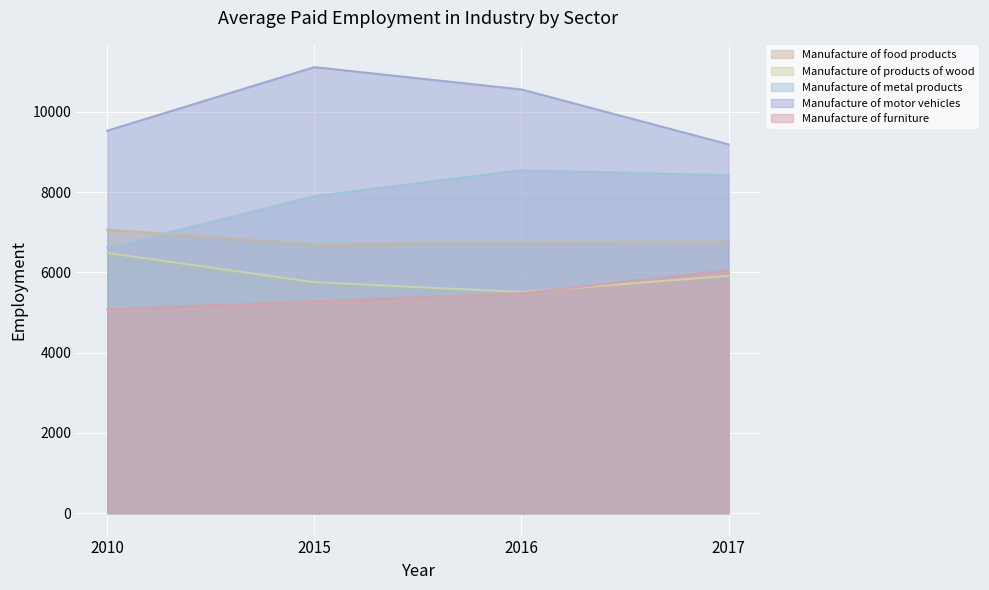

What is the value of the Manufacture of furniture point at the 2nd from the left?

5278